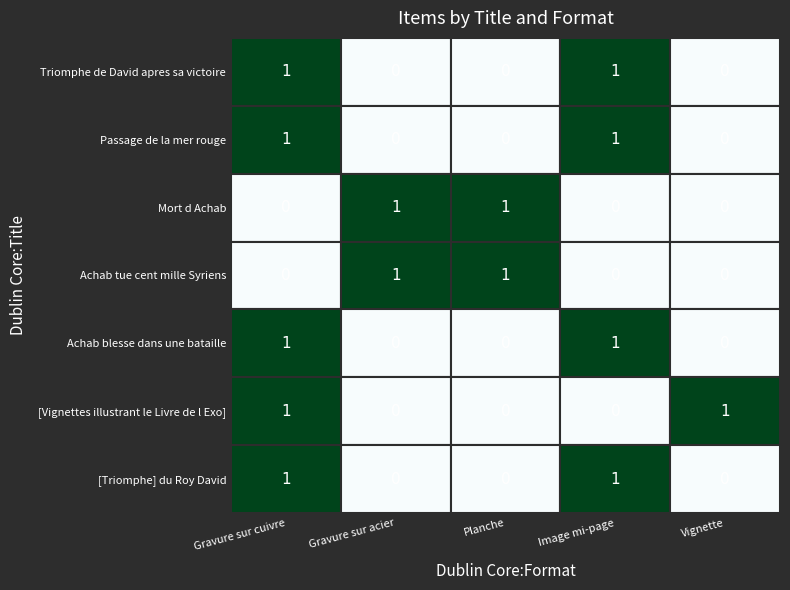

Between Gravure sur cuivre and Gravure sur acier, which series saw the biggest shift?

Triomphe de David apres sa victoire